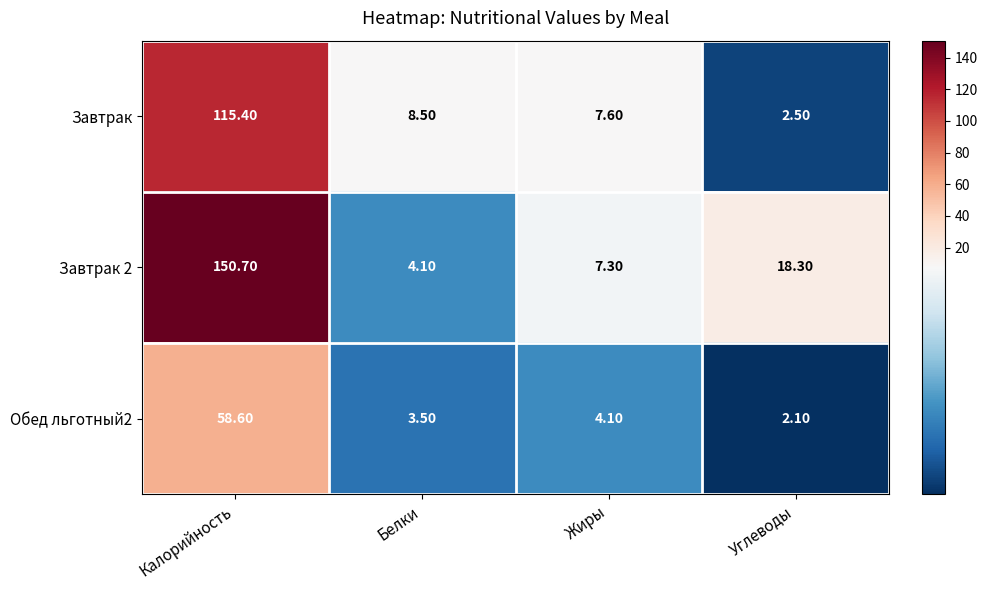

What is the difference between the Обед льготный2 values at Жиры and Углеводы?

2.0